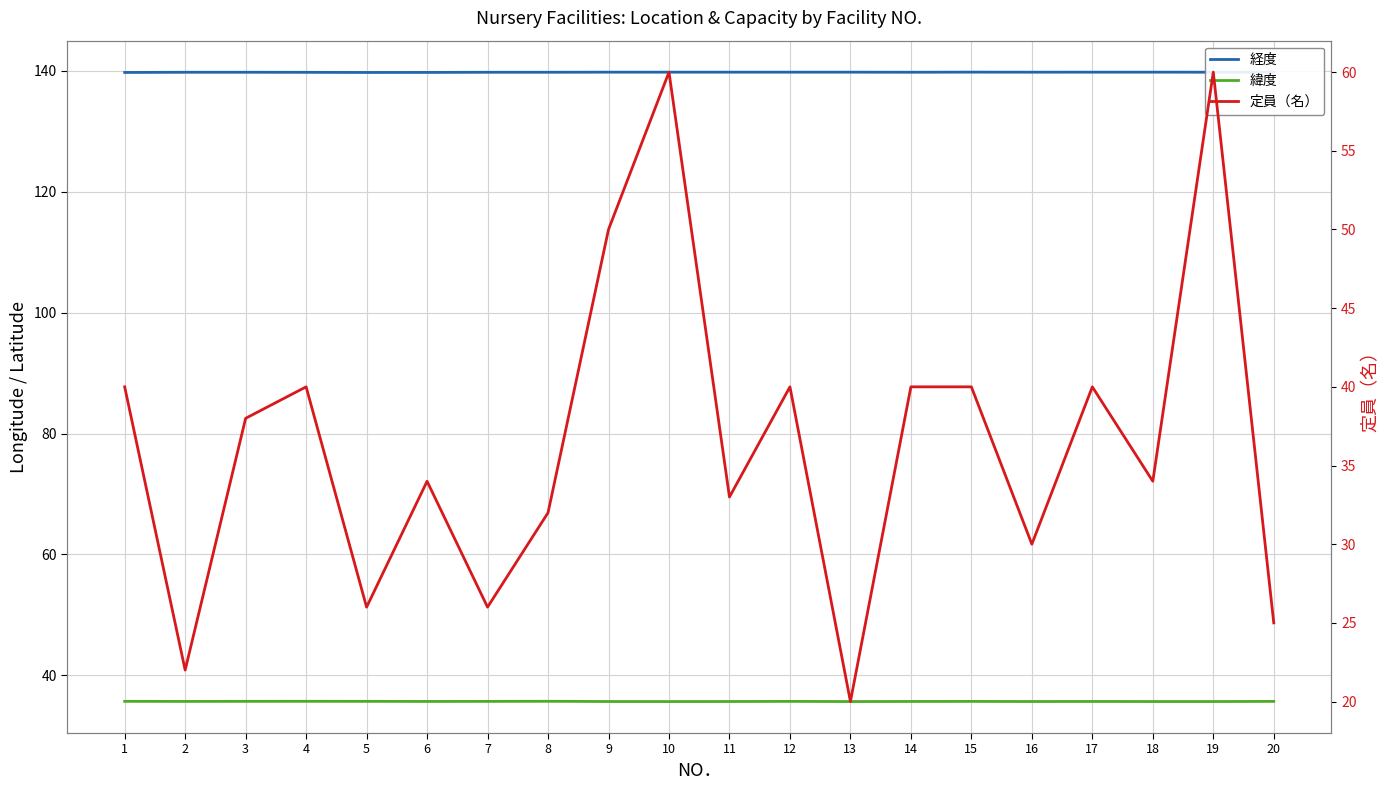

How many interior local valleys does the 定員（名） series have?

7